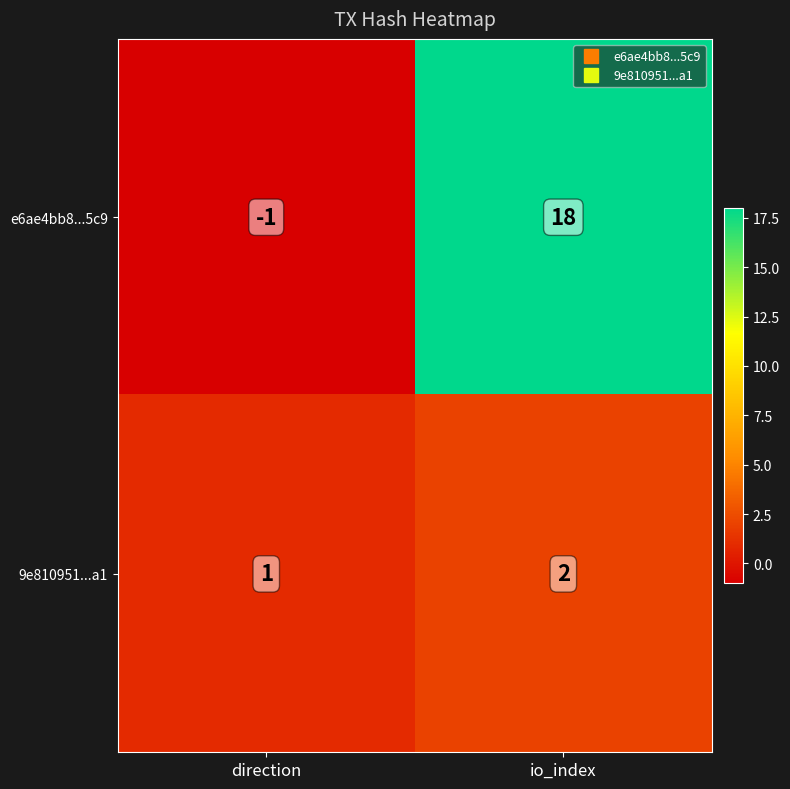

Reading left to right, transcribe all the data shown in this chart.

e6ae4bb8...5c9: direction=-1	io_index=18
9e810951...a1: direction=1	io_index=2